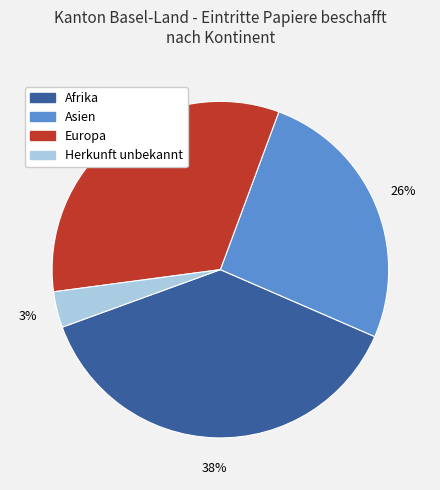

To the nearest percent, what is the average slice percentage?

25%